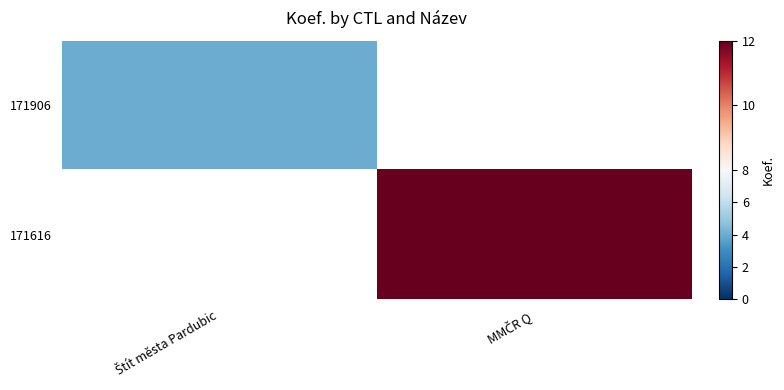

Rank the series at Štít města Pardubic from highest to lowest value.

171906, 171616